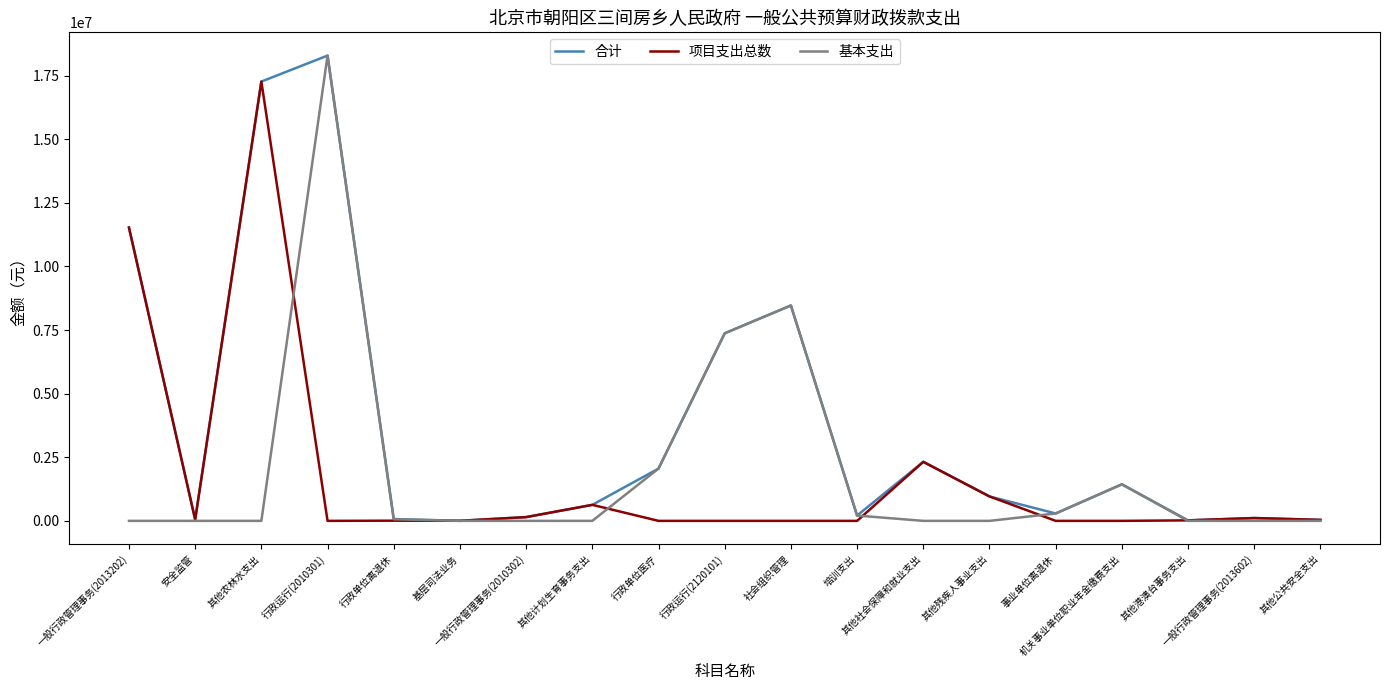

Which series has the widest spread of values?

基本支出